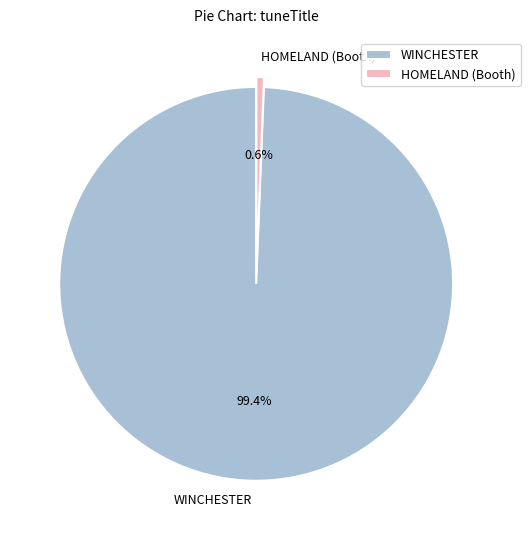

Which category accounts for the majority?

WINCHESTER